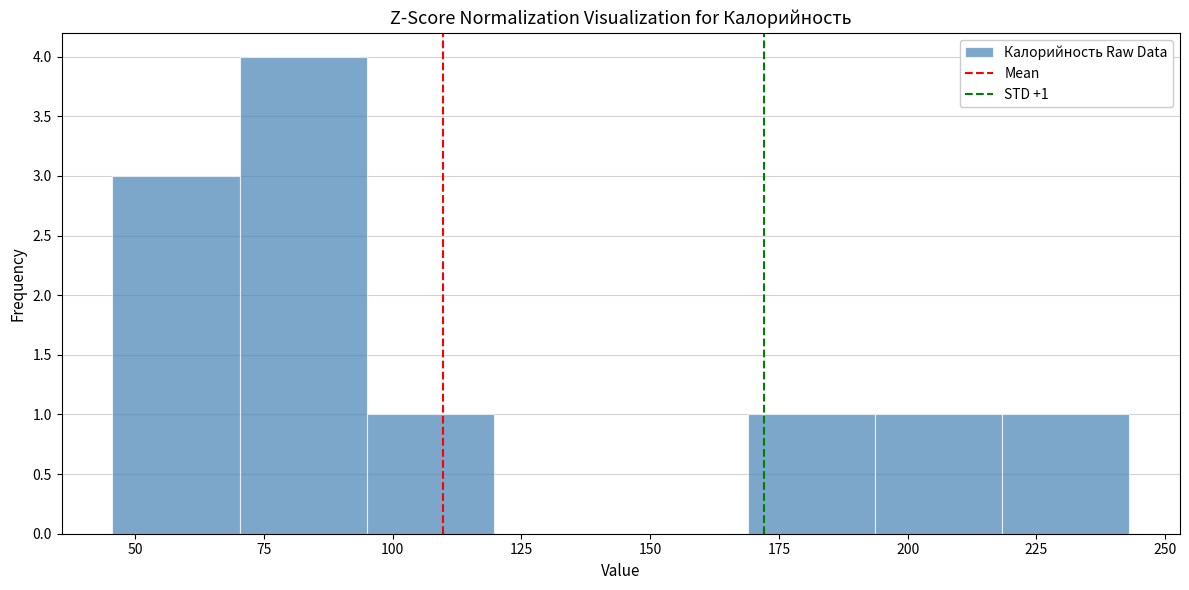

Over which range of the x-axis is the bar tallest?

70 to 95